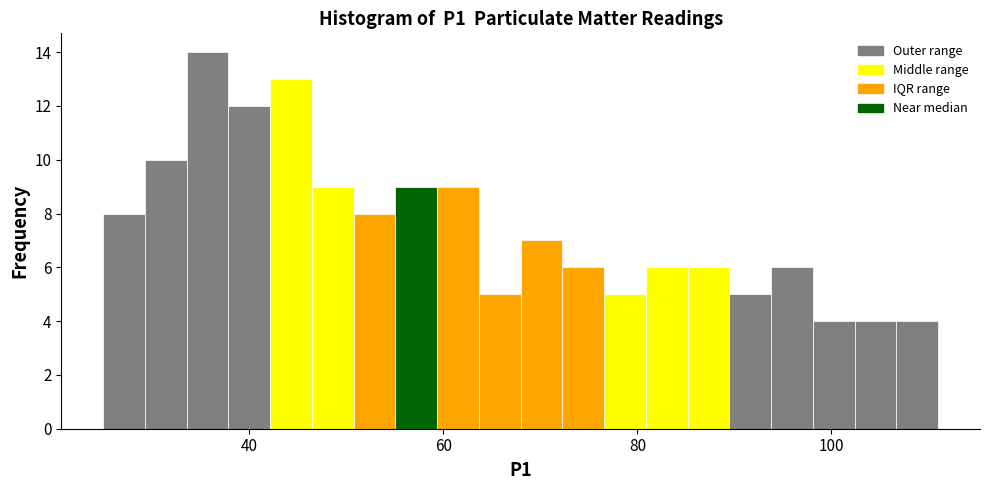

Read against the x-axis, roughly where is the centre of the tallest bar?

36